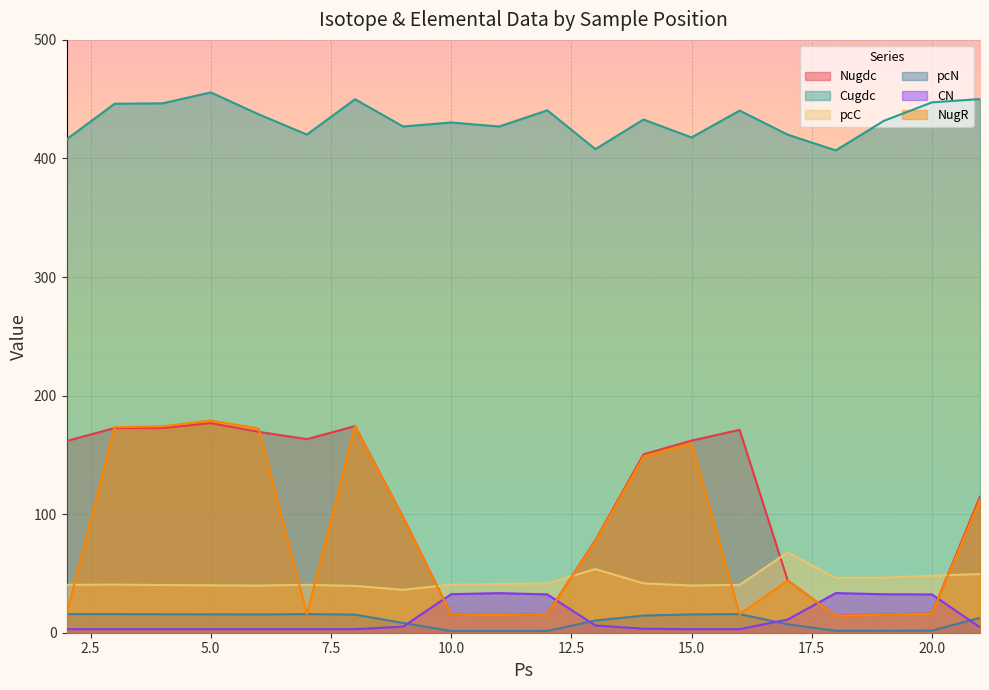

The pcC series shows 93.9 at 17. True or false?

False